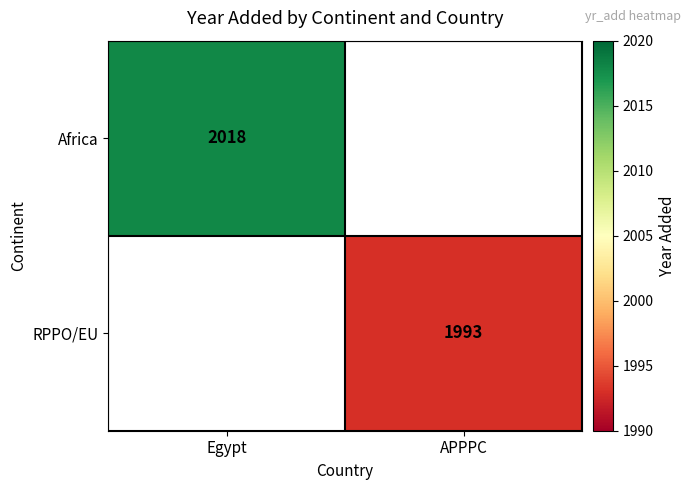

The value of Africa at Egypt is 3066. True or false?

False